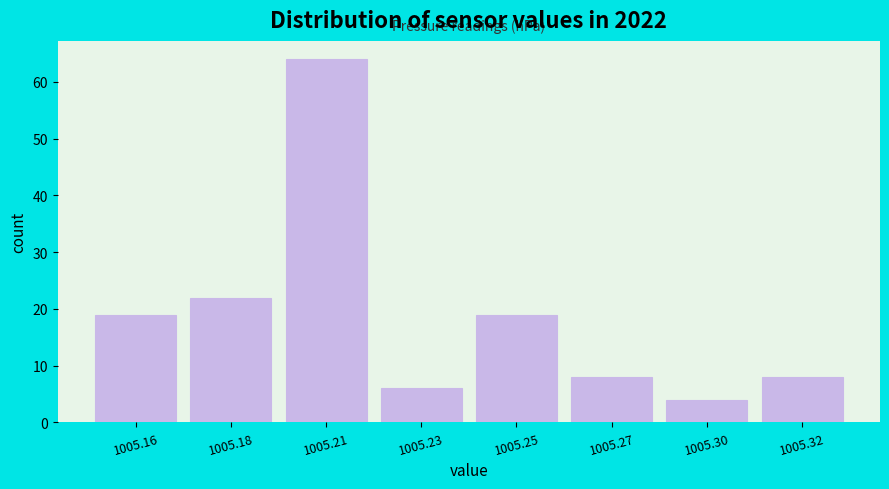

Reading left to right, list all the values displayed in this chart.

1005.16=19	1005.18=22	1005.21=64	1005.23=6	1005.25=19	1005.27=8	1005.30=4	1005.32=8